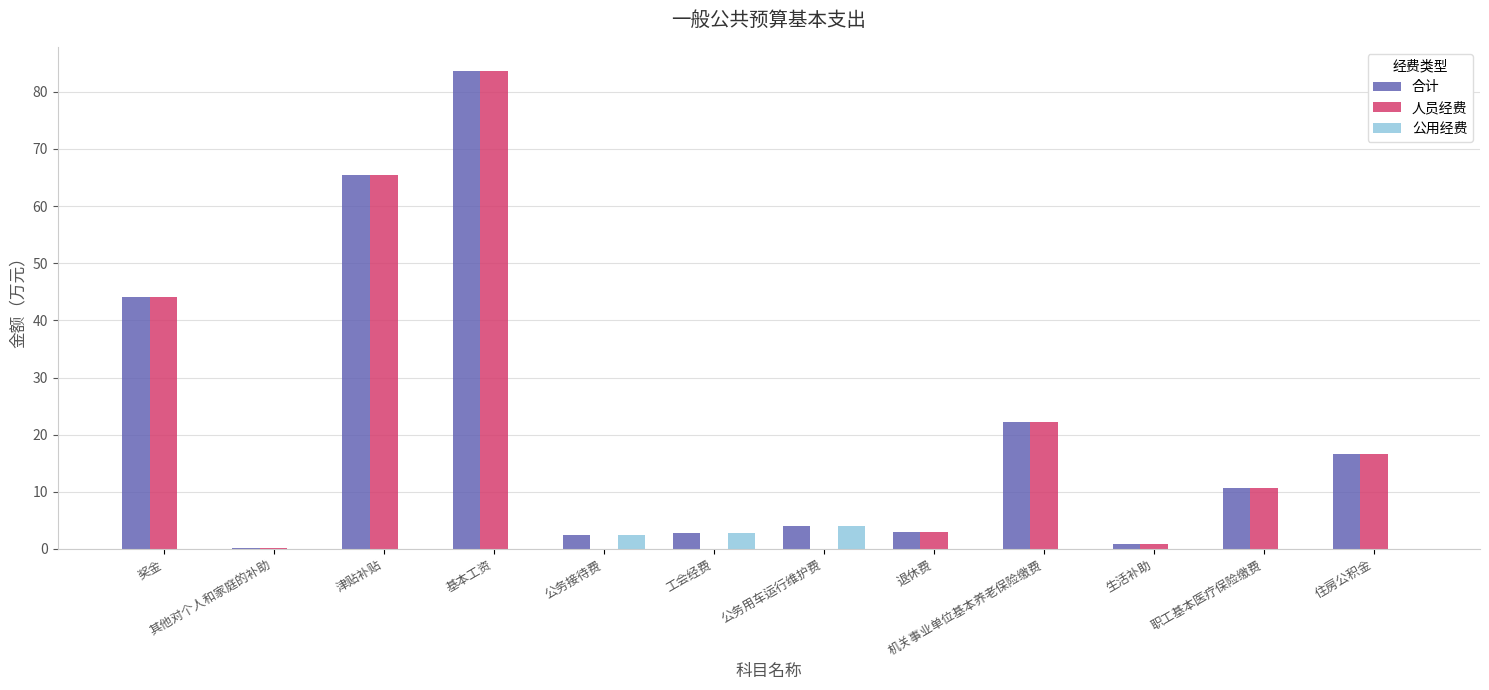

At which category is the sum across all series the highest?

基本工资